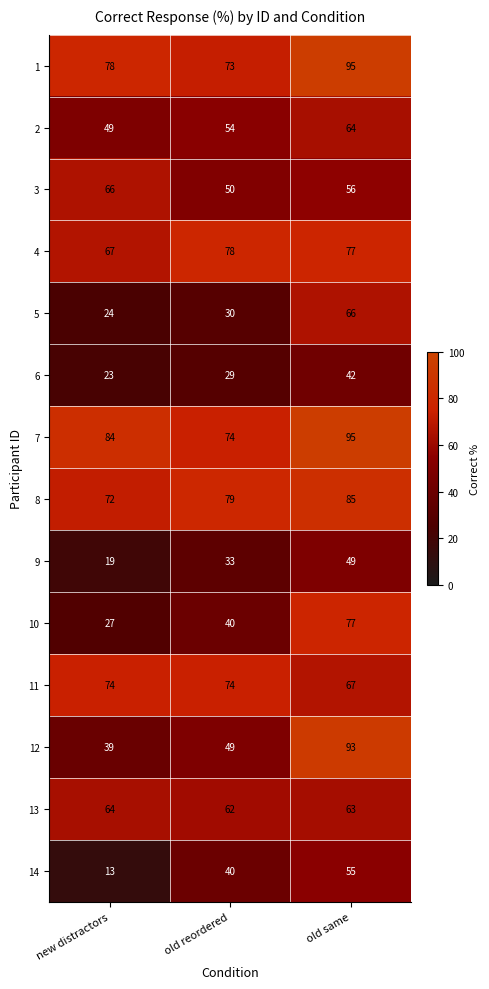

What is the difference between the 4 values at old same and new distractors?

10